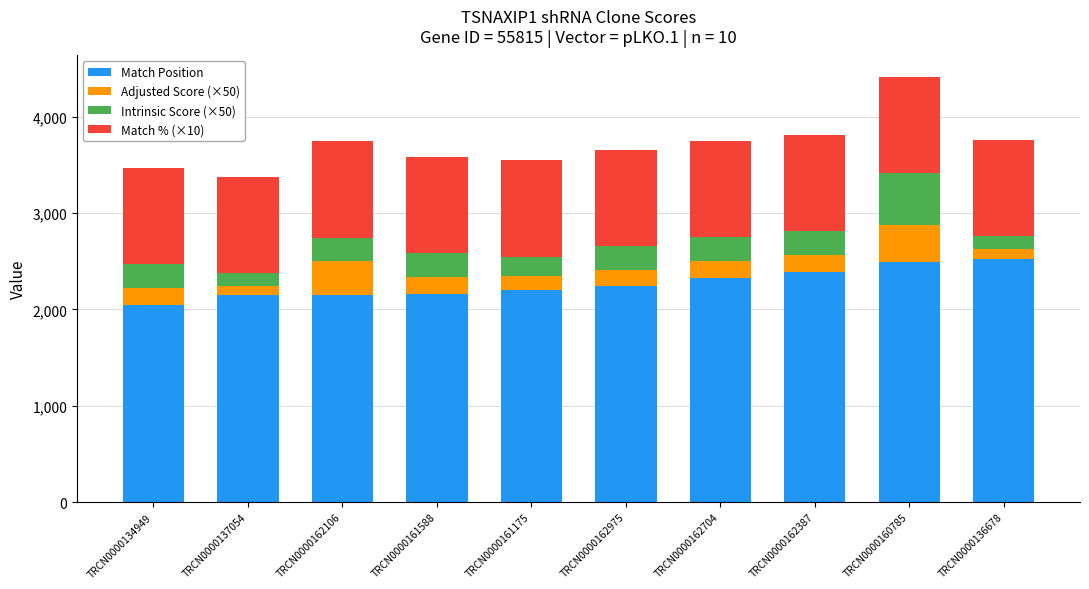

What is the minimum value for Match Position?

2048.0